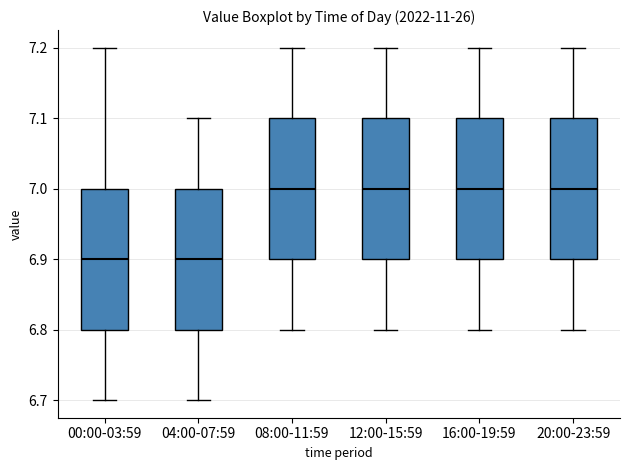

Reading left to right, read every box against the y-axis: the position of its median line, the range the box covers, and the ends of its whiskers. The values are not printed on the chart, so give them approximately, as read against the axis.

00:00-03:59: median 6.9, box 6.8 to 7.0, whiskers 6.7 to 7.2
04:00-07:59: median 6.9, box 6.8 to 7.0, whiskers 6.7 to 7.1
08:00-11:59: median 7.0, box 6.9 to 7.1, whiskers 6.8 to 7.2
12:00-15:59: median 7.0, box 6.9 to 7.1, whiskers 6.8 to 7.2
16:00-19:59: median 7.0, box 6.9 to 7.1, whiskers 6.8 to 7.2
20:00-23:59: median 7.0, box 6.9 to 7.1, whiskers 6.8 to 7.2